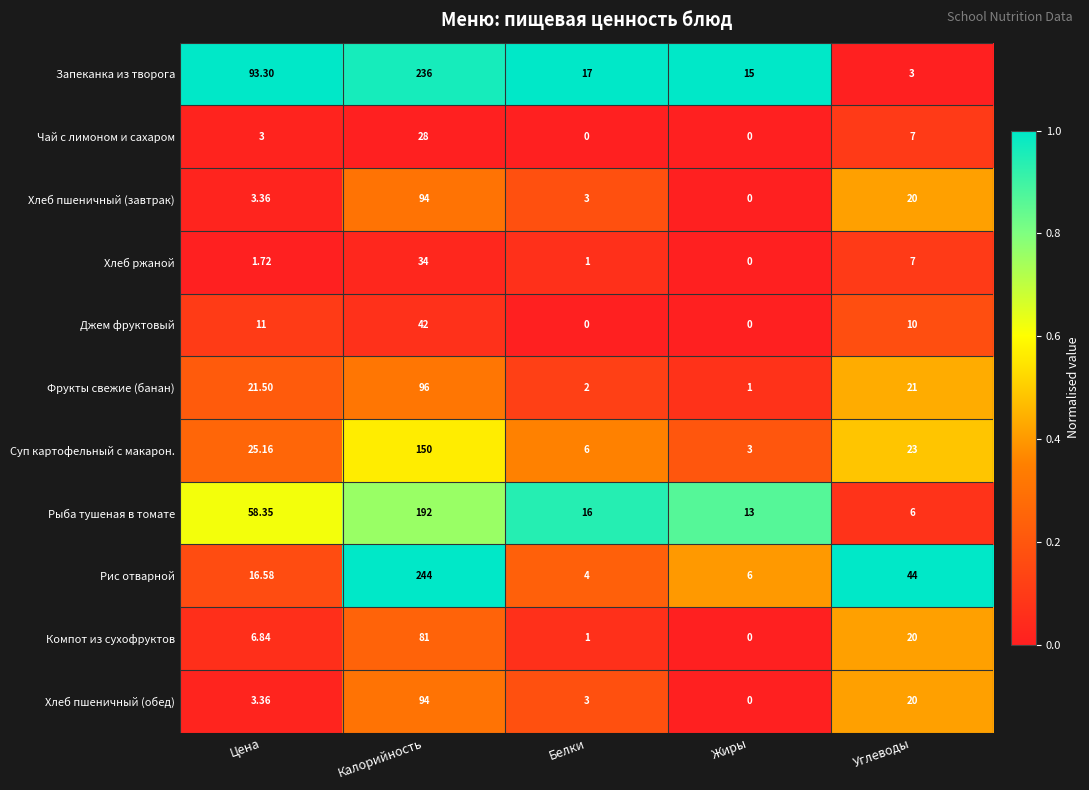

List the labels in order of Рыба тушеная в томате value, largest first.

Калорийность, Цена, Белки, Жиры, Углеводы